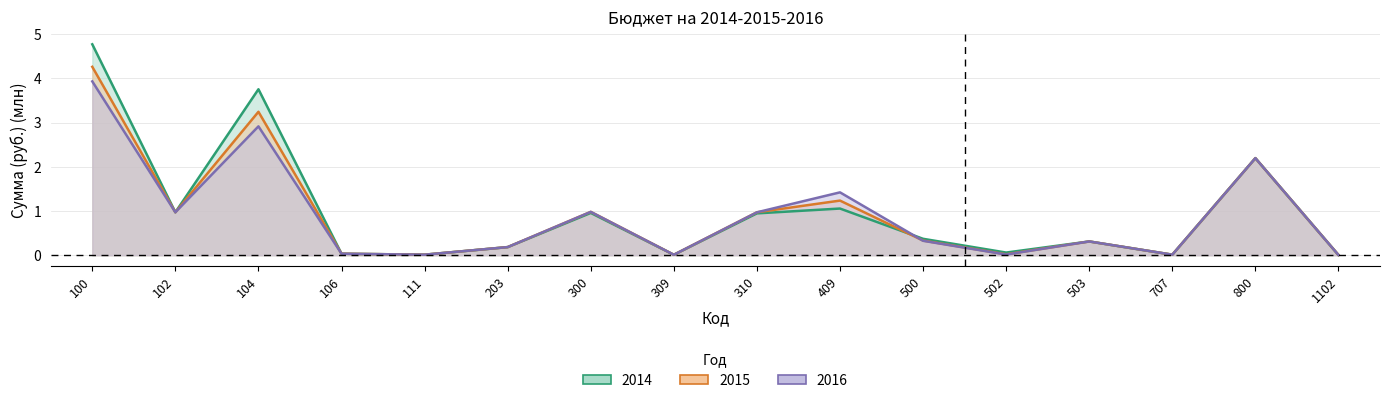

Where do 2016 and 2015 first cross each other?

409 and 500